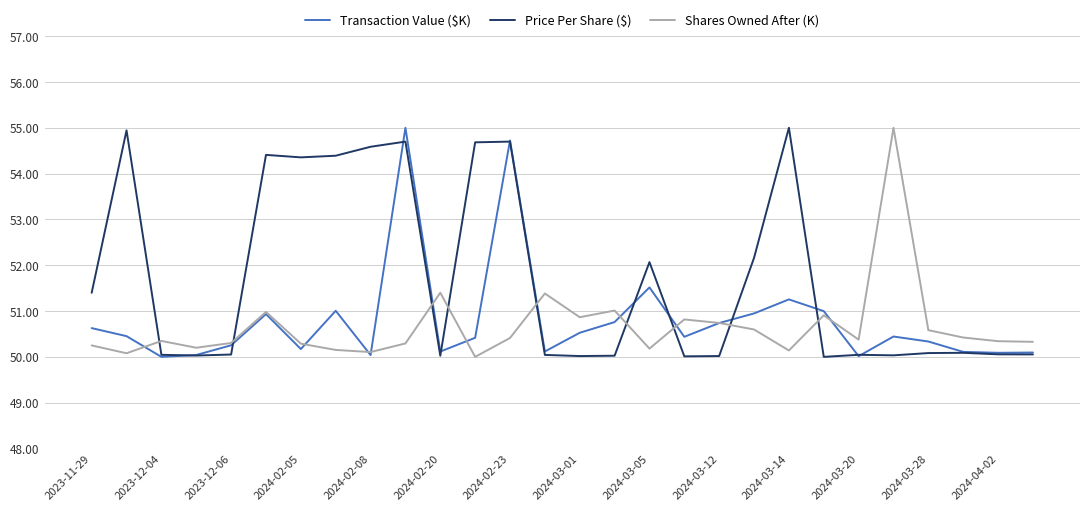

What is the minimum value shown in the chart?

50.0